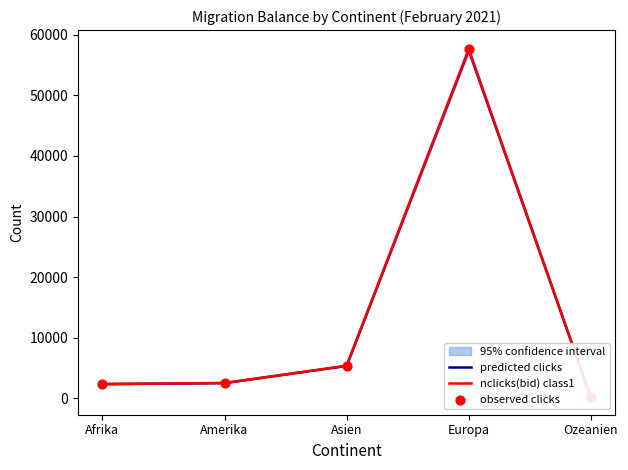

What are all the series names shown in the legend?

predicted clicks, nclicks(bid) class1, observed clicks